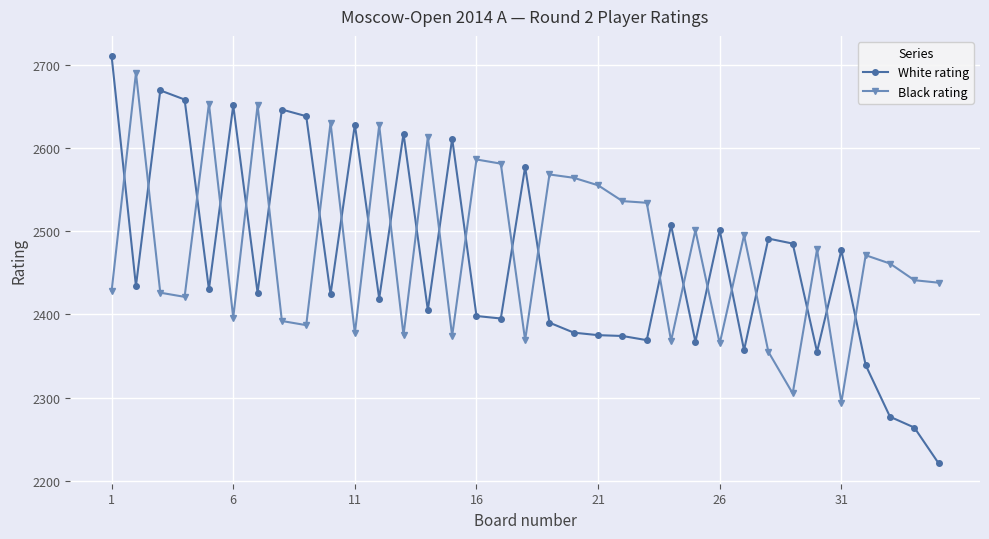

Does the chart display data point markers on the line(s)?

Yes